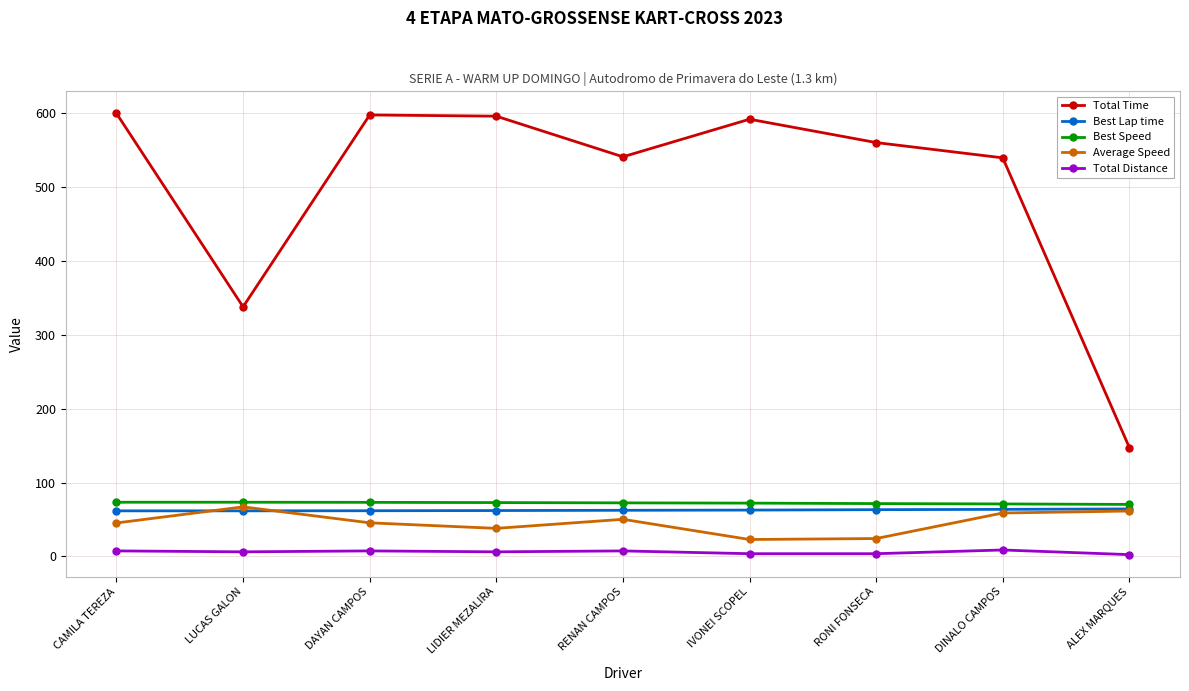

True or false: Total Time and Best Speed intersect in this chart.

False